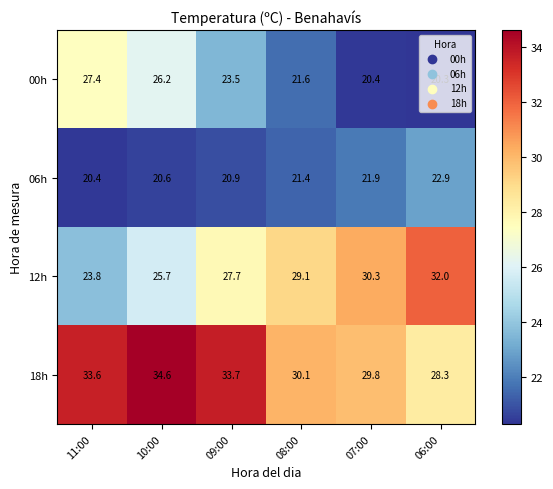

Is it true that 00h equals 20.4 at 07:00?

True